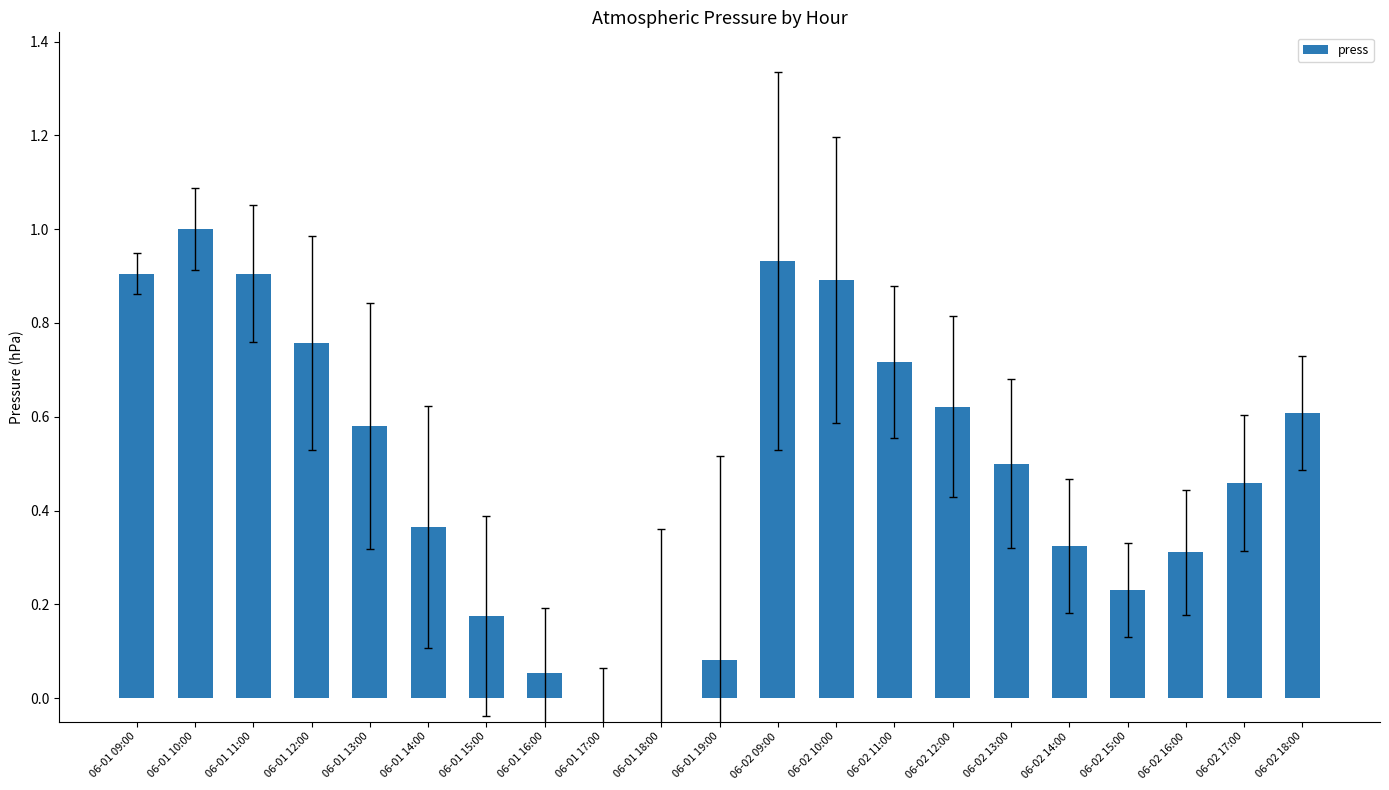

At which category does the chart reach its peak across all series?

06-01 10:00